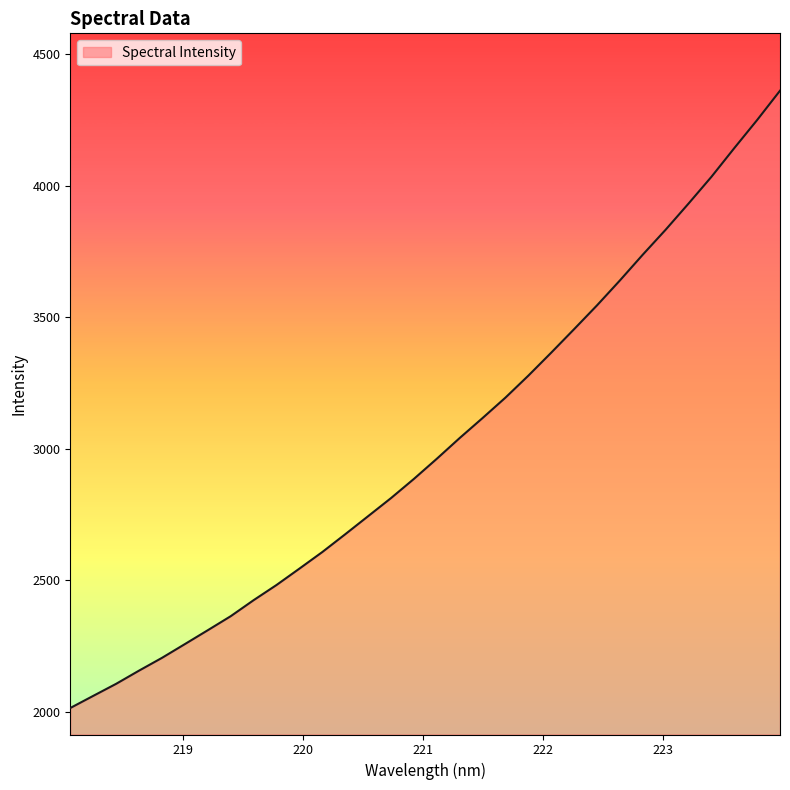

What is the difference between the maximum and minimum values?

2347.1